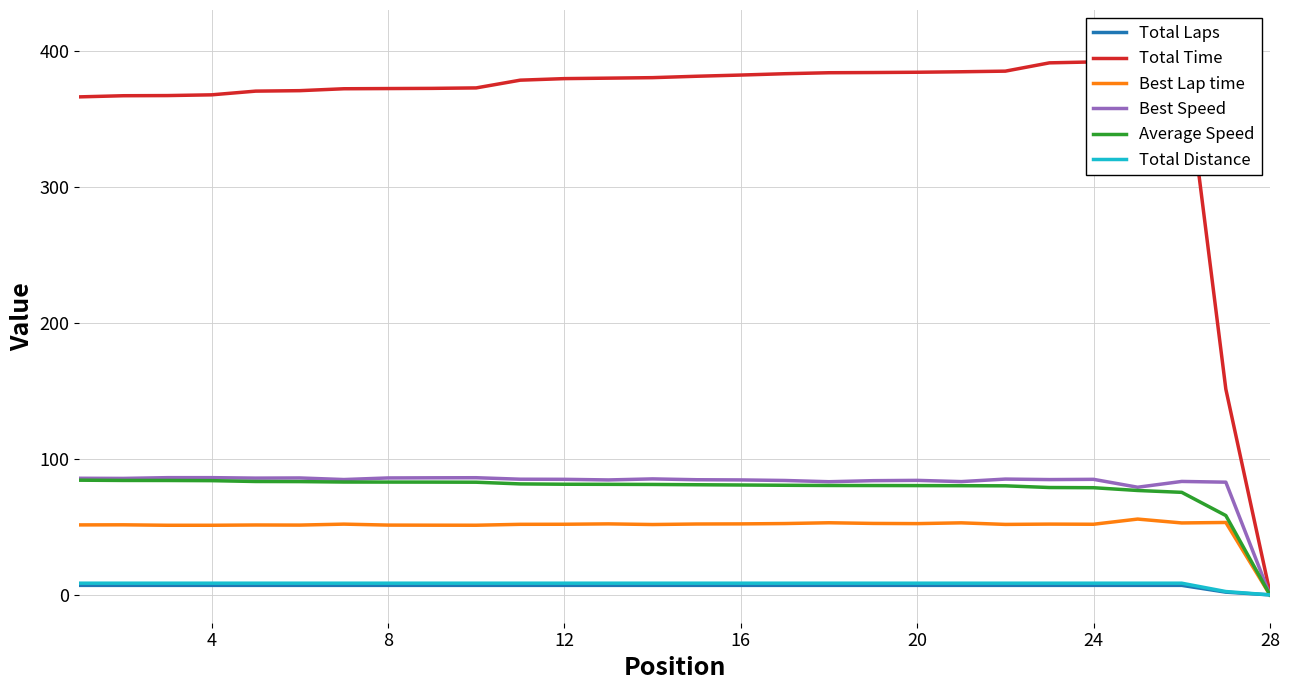

How many data points does each series have?

28